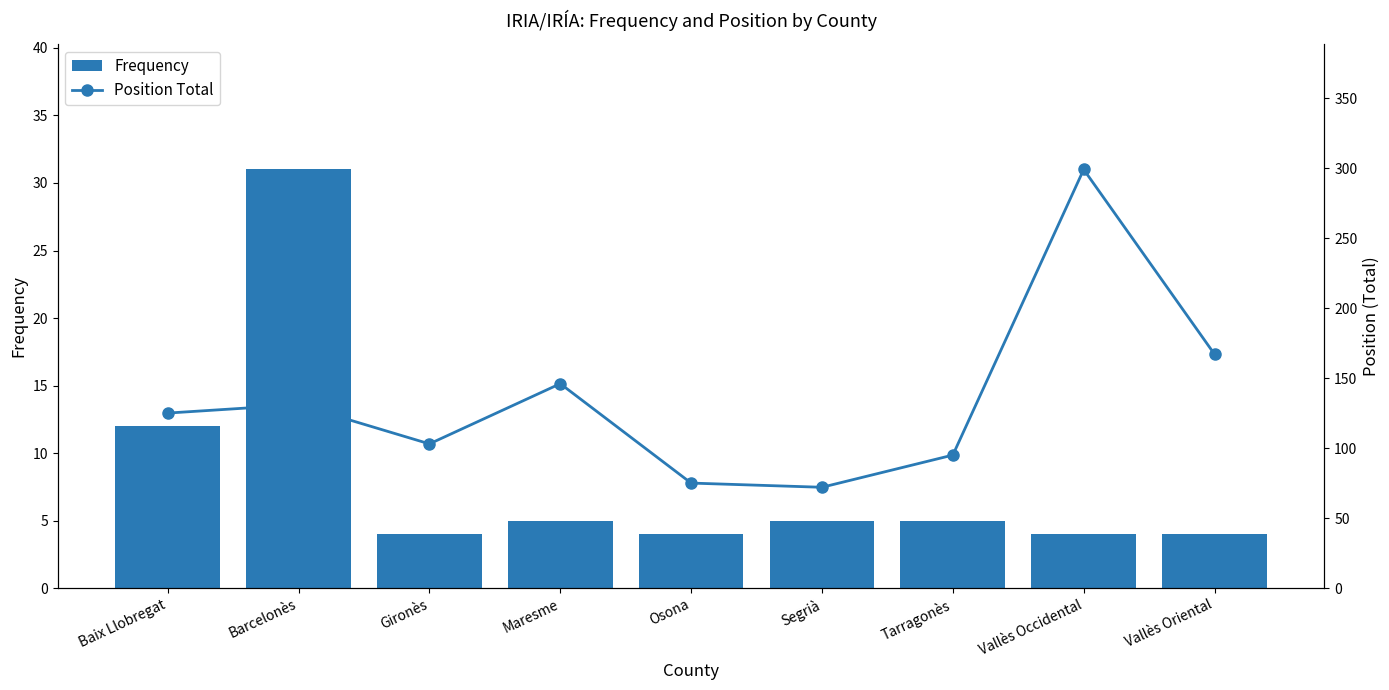

The Frequency series shows 19 at Baix Llobregat. True or false?

False